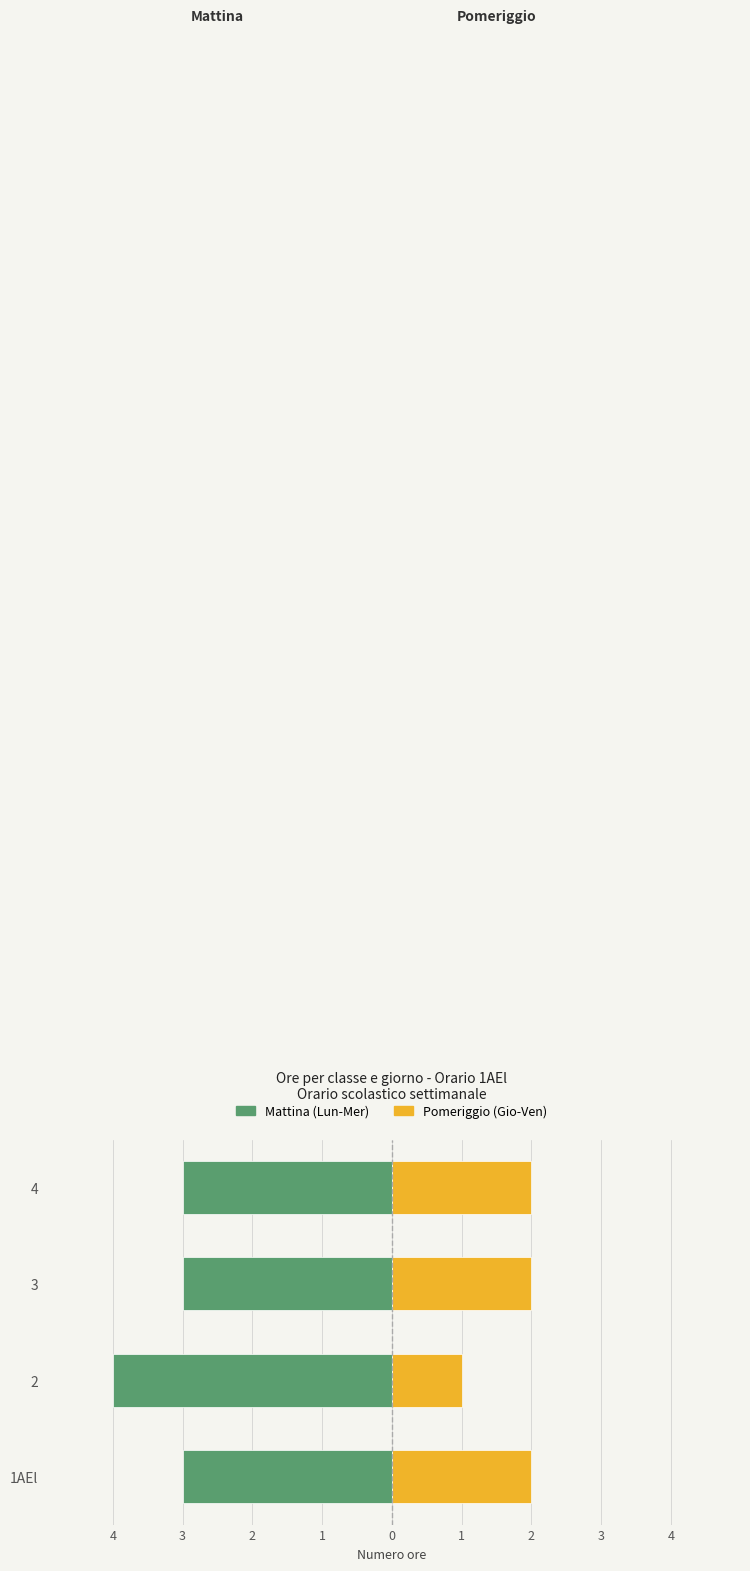

Which series changed the most between 1AEl and 2?

Mattina (Lun-Mer)